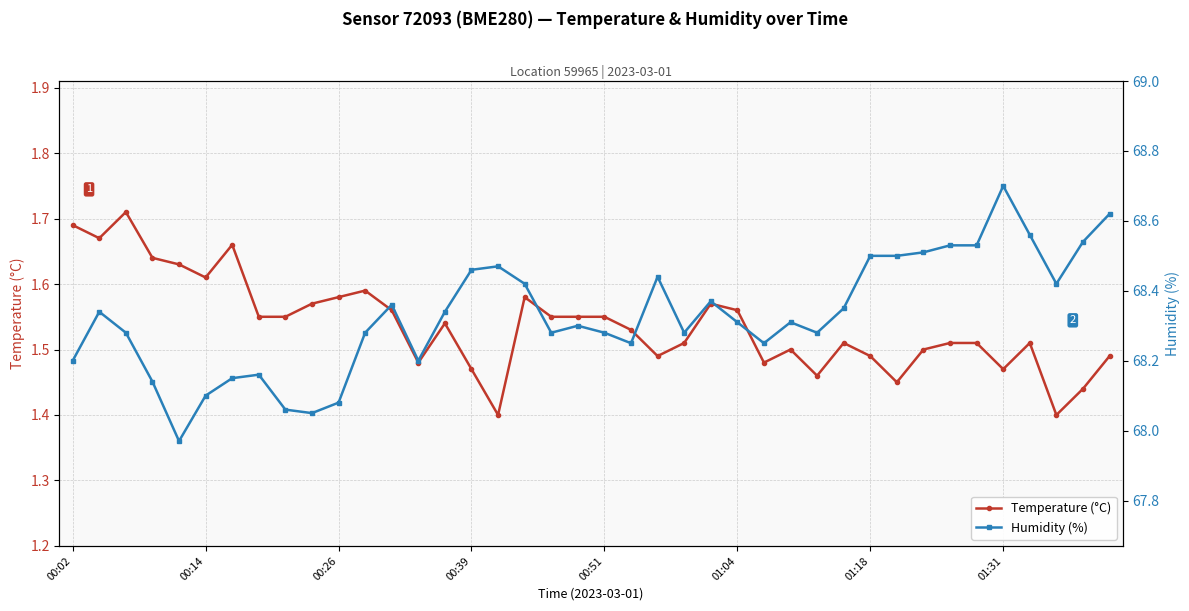

True or false: Humidity (%) and Temperature (°C) intersect in this chart.

False